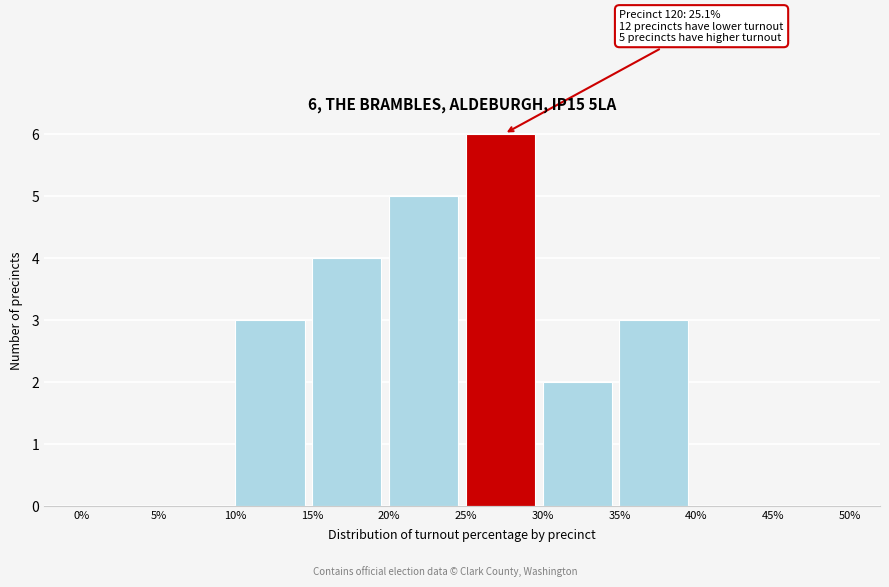

Over which range of the x-axis is the bar tallest?

25% to 30%